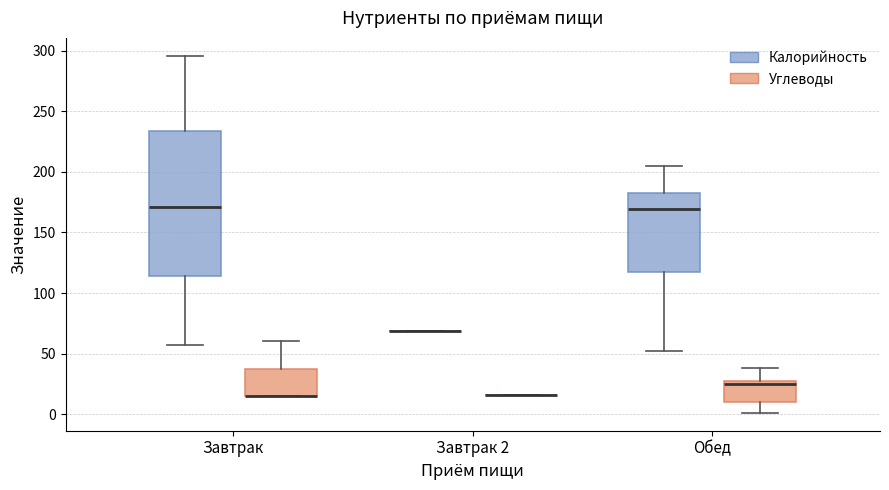

Comparing the boxes themselves (not the whiskers), which one is the tallest?

Завтрак (Калорийность)